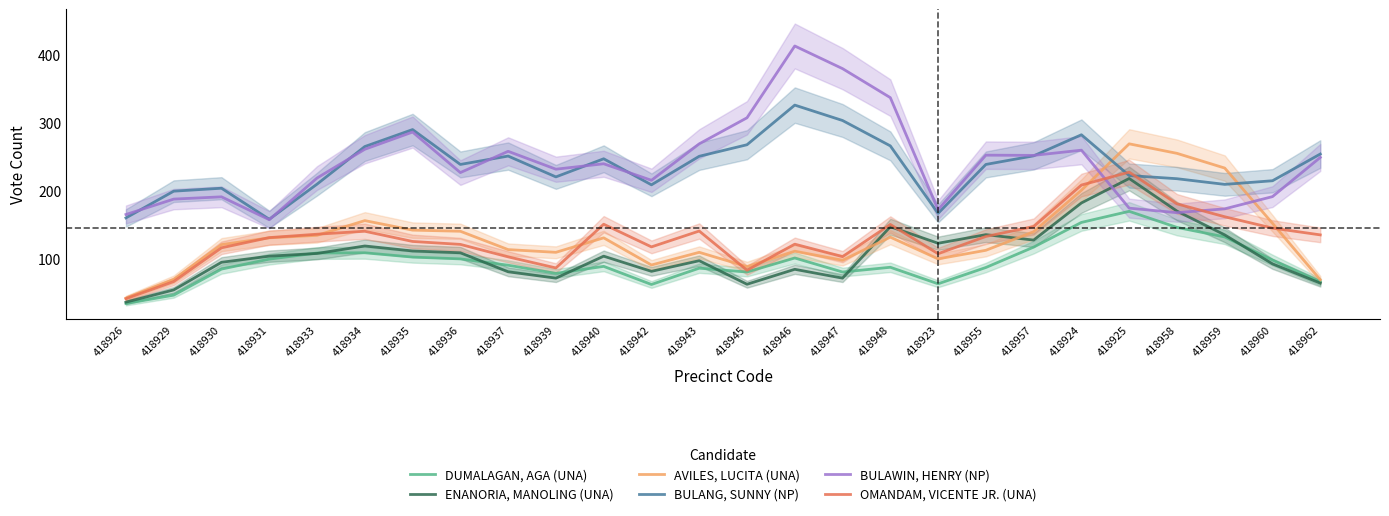

Rank the series at 418931 from highest to lowest value.

BULANG, SUNNY (NP), BULAWIN, HENRY (NP), OMANDAM, VICENTE JR. (UNA), AVILES, LUCITA (UNA), ENANORIA, MANOLING (UNA), DUMALAGAN, AGA (UNA)